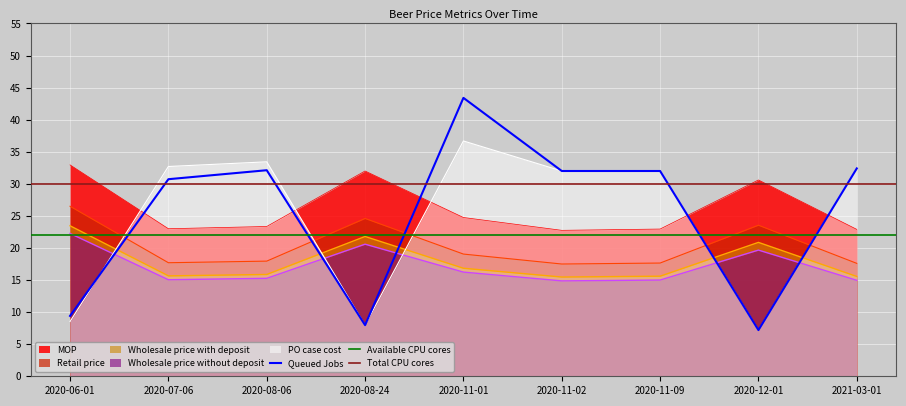

True or false: Wholesale price with deposit has more than 1 interior local peaks.

True